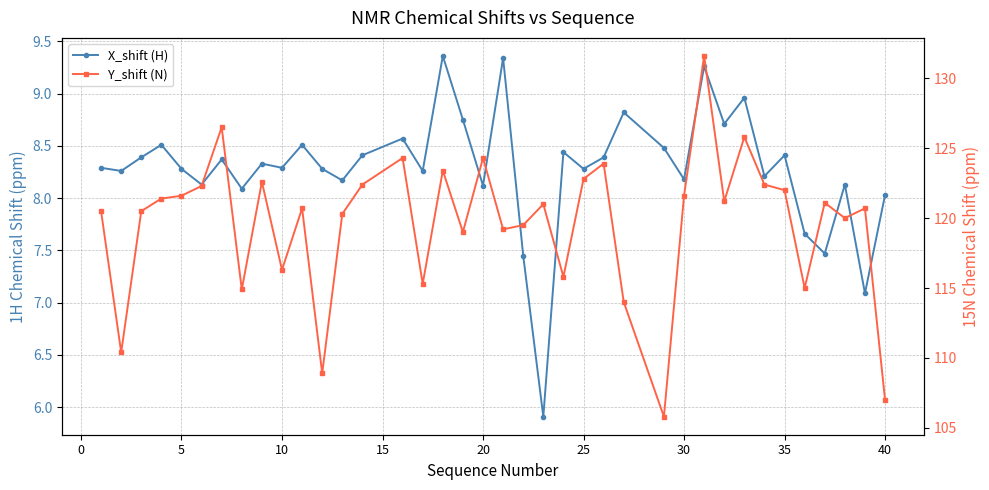

What is the average value of the Y_shift (N) series?

119.6